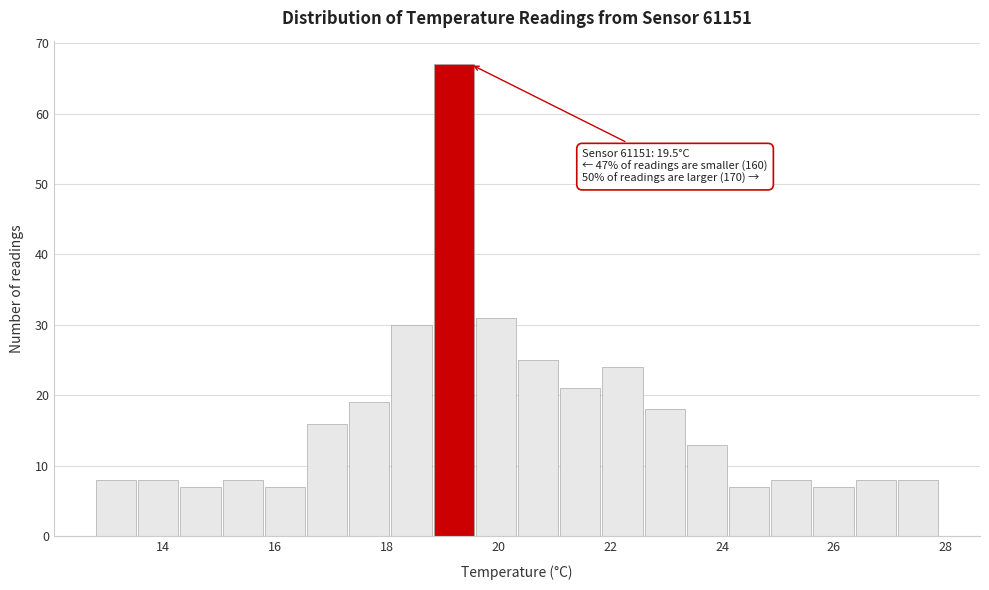

Around what value on the x-axis is the tallest bar? Give the approximate position of its centre, as read against the axis.

19.2